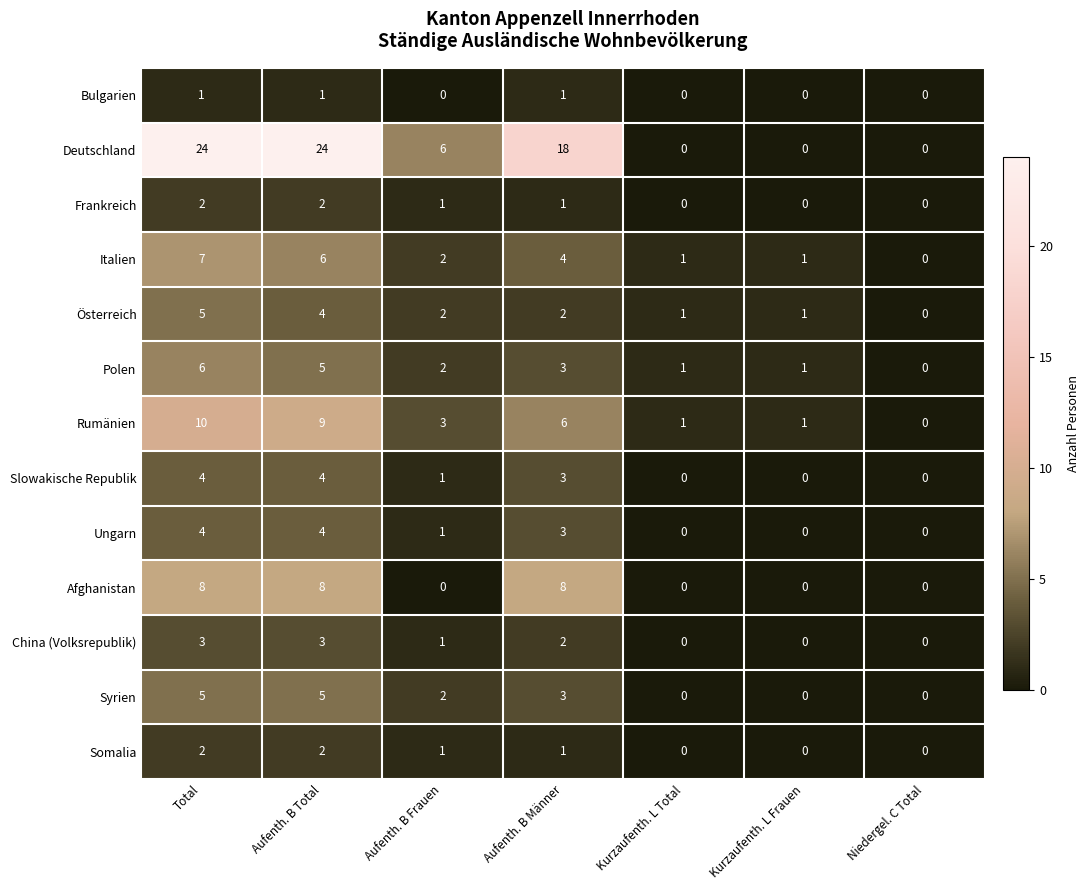

Which series changed the most between Aufenth. B Total and Aufenth. B Männer?

Deutschland